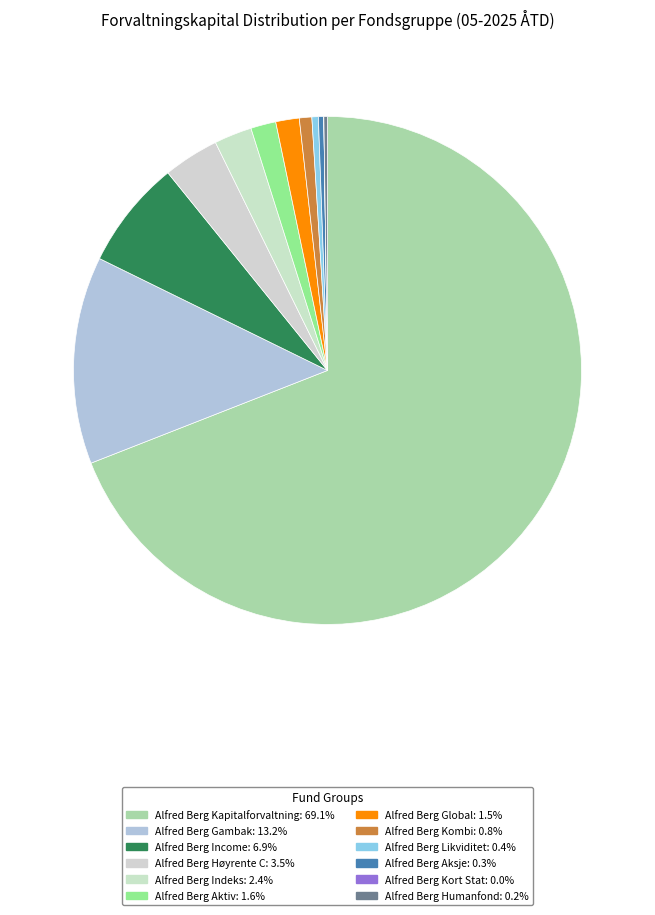

How many slices are in this pie chart?

12